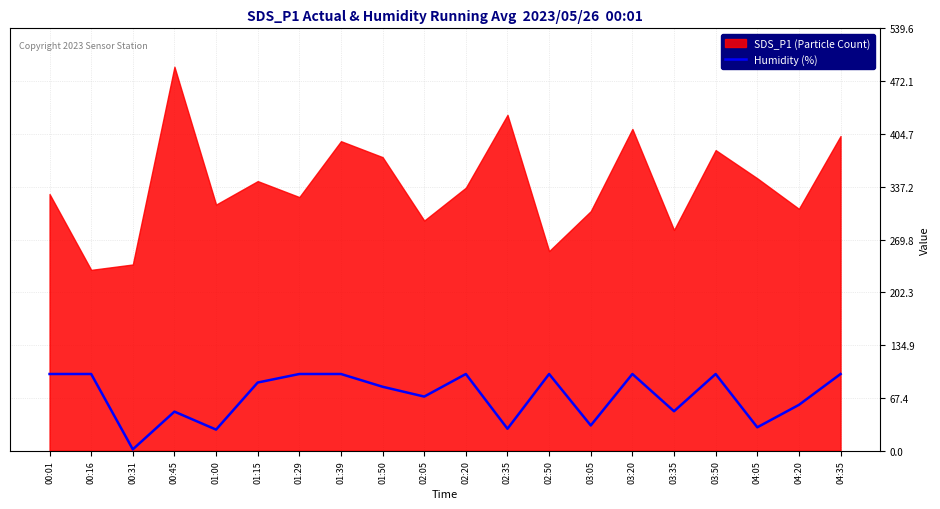

Which has a higher value, 00:45 or 03:35?

03:35